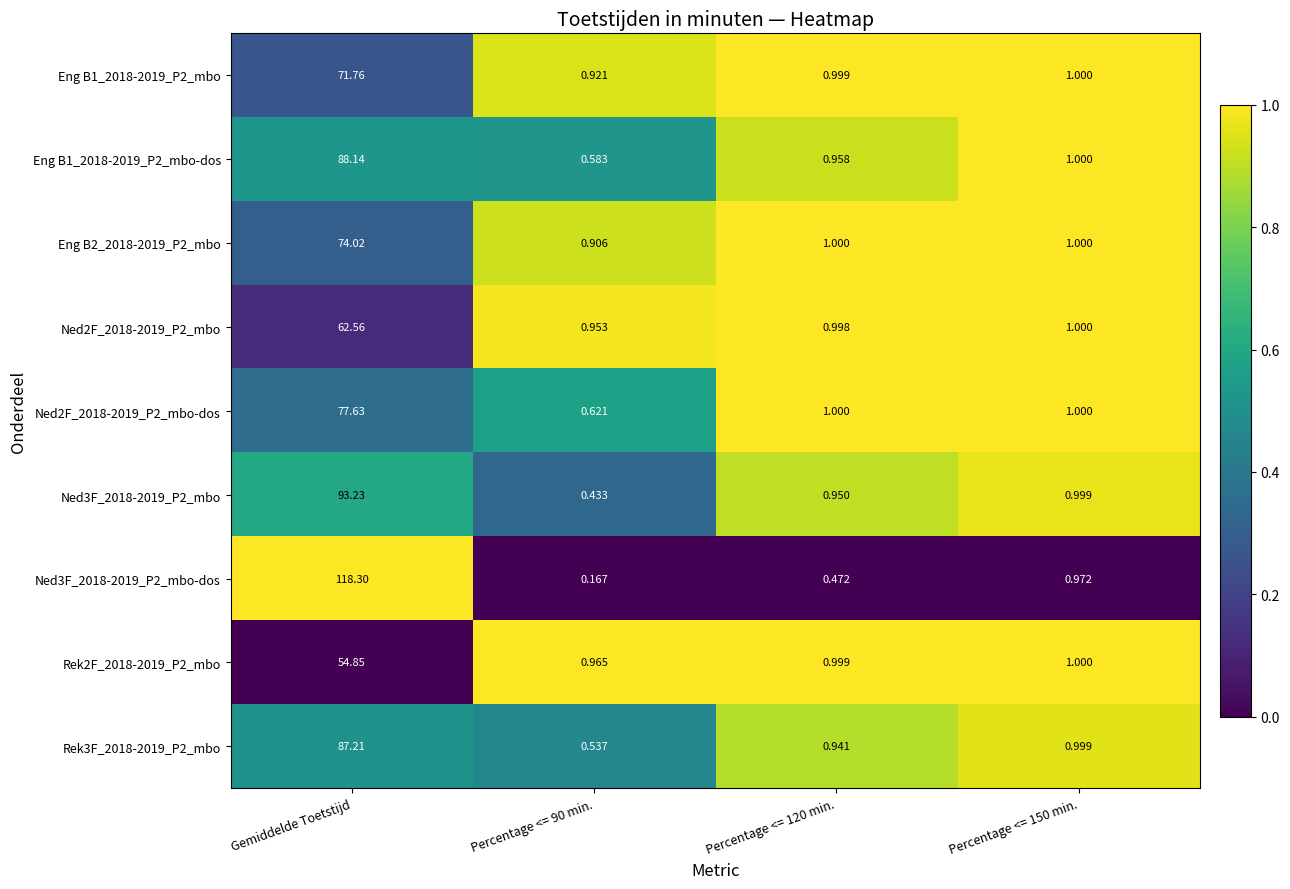

Which category has the highest value across all series?

Gemiddelde Toetstijd